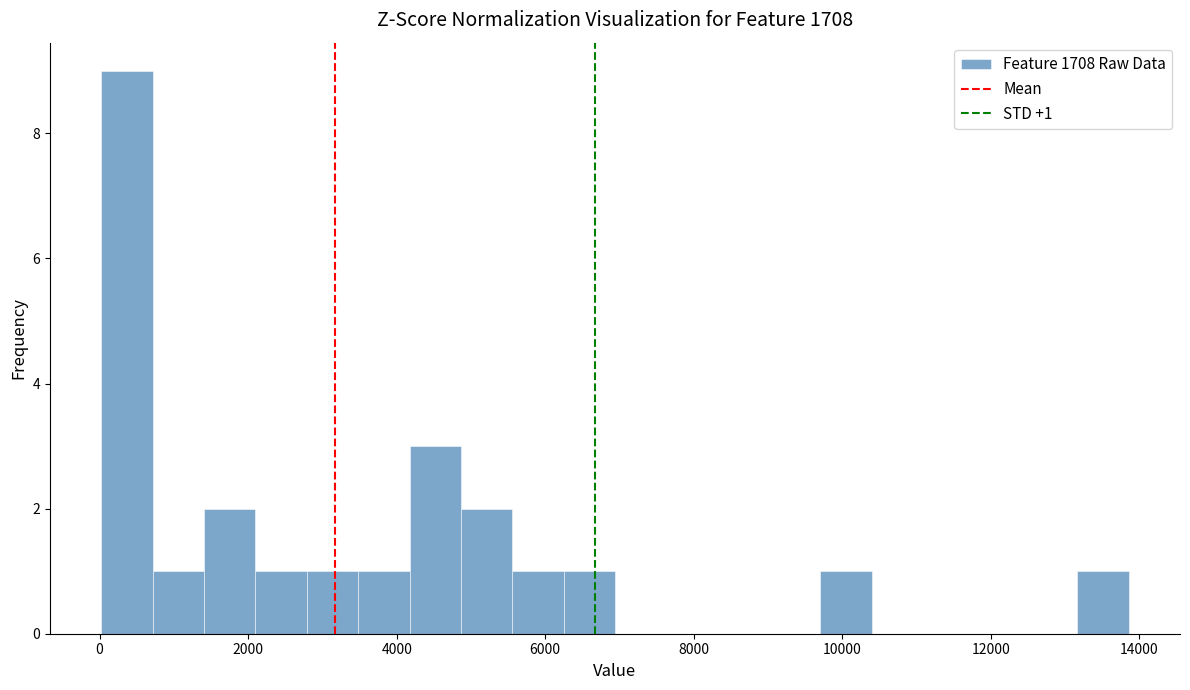

Around what value on the x-axis is the tallest bar? Give the approximate position of its centre, as read against the axis.

400